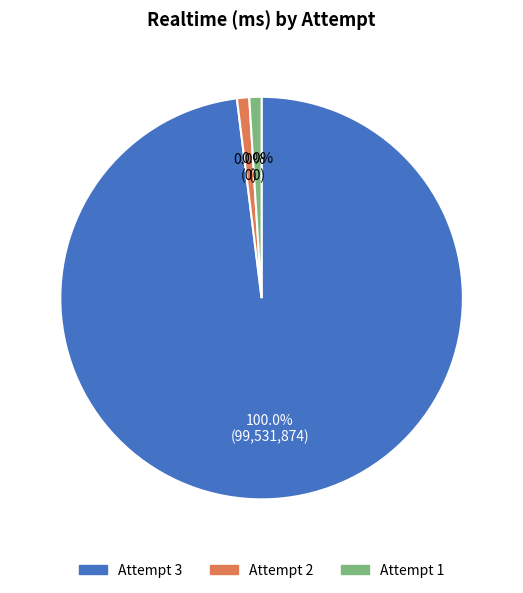

Count the number of slices in the pie.

3